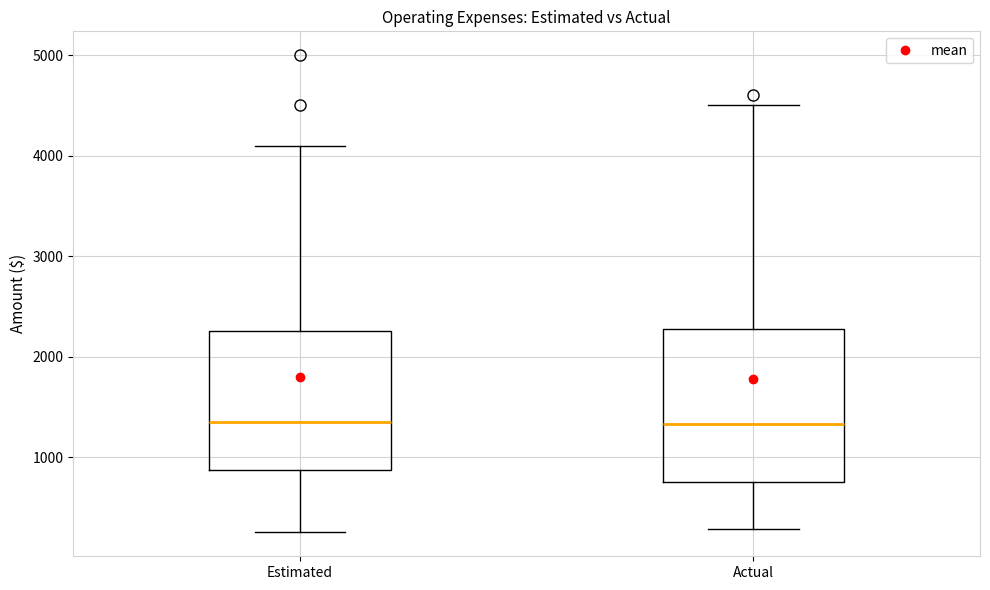

Reading left to right, transcribe this box plot: for each box, give where its median line is, the range the box spans, and where its two whiskers end, as read against the y-axis. The values are not printed on the chart, so give them approximately, as read against the axis.

Estimated: median 1400, box 900 to 2300, whiskers 300 to 4100
Actual: median 1300, box 800 to 2300, whiskers 300 to 4500